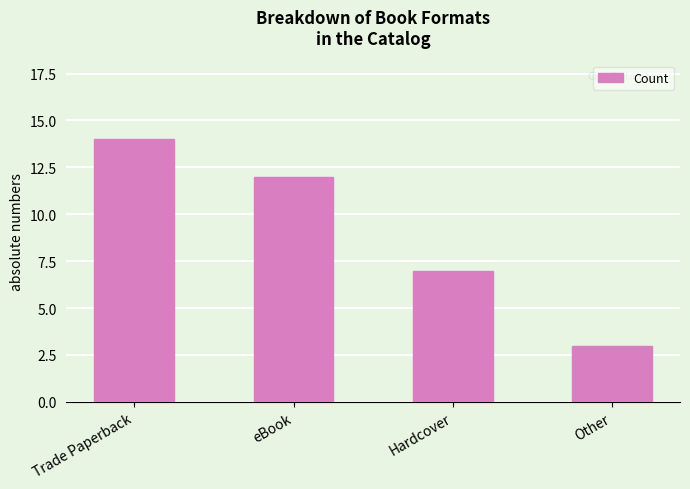

Is it true that the value at Other is 3?

True